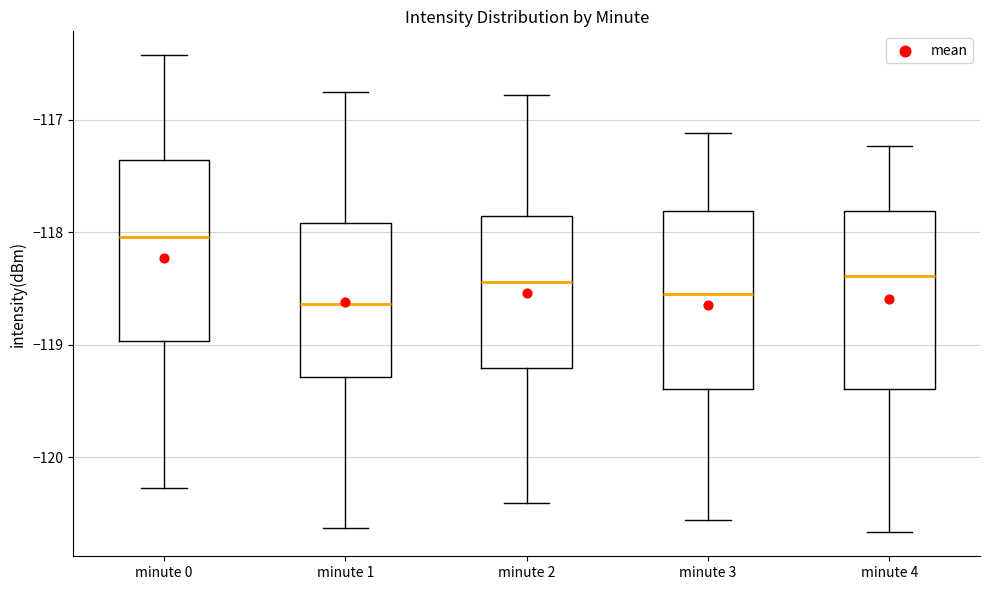

Where does the median line of the box for minute 3 sit on the y-axis? The values are not printed on the chart, so give them approximately, as read against the axis.

-118.5